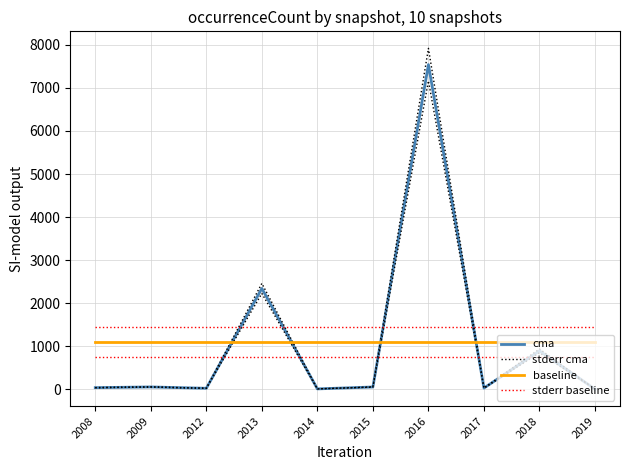

Count the number of categories in the chart.

10